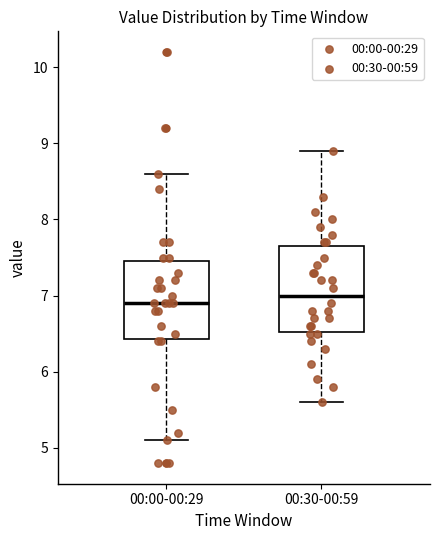

Reading left to right, read every box against the y-axis: the position of its median line, the range the box covers, and the ends of its whiskers. The values are not printed on the chart, so give them approximately, as read against the axis.

00:00-00:29: median 6.9, box 6.4 to 7.5, whiskers 5.1 to 8.6
00:30-00:59: median 7.0, box 6.5 to 7.7, whiskers 5.6 to 8.9